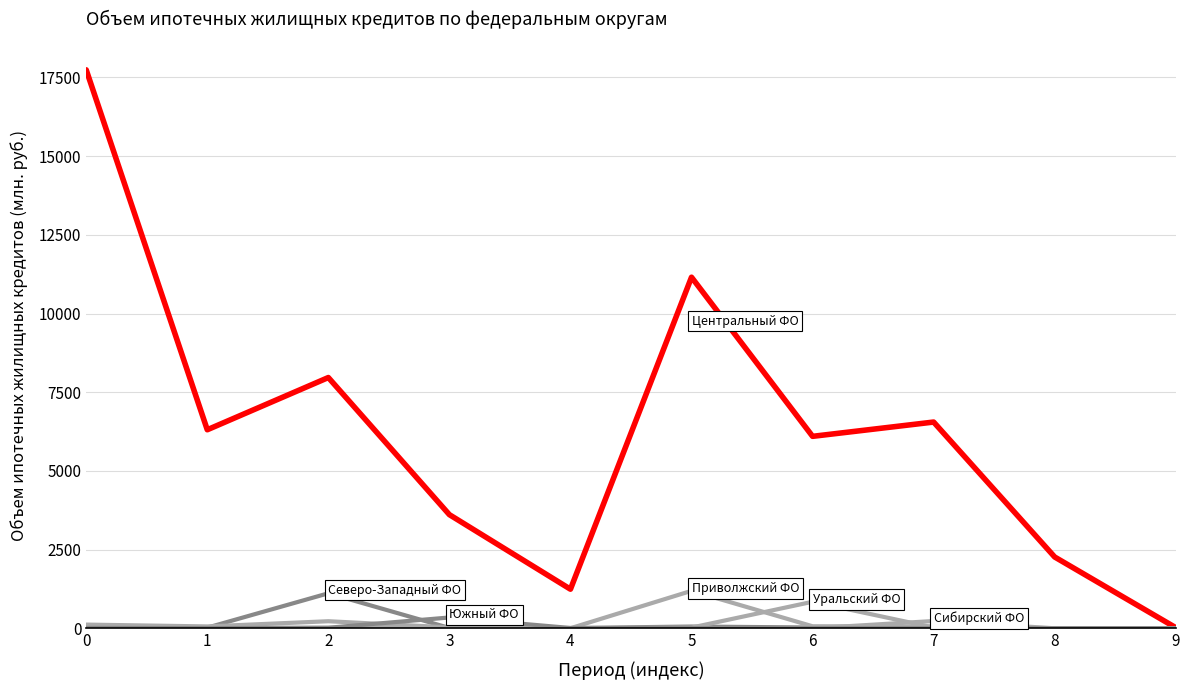

How many lines are shown in the chart?

6